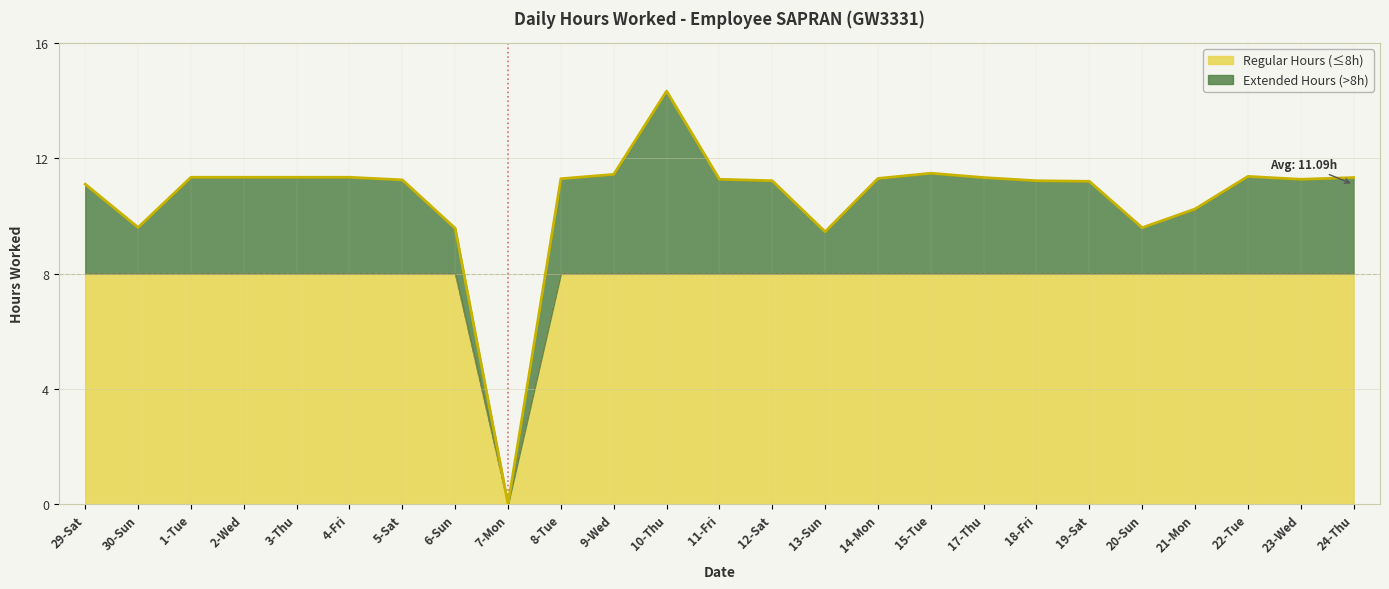

Which has a higher value, 18-Fri or 1-Tue?

1-Tue